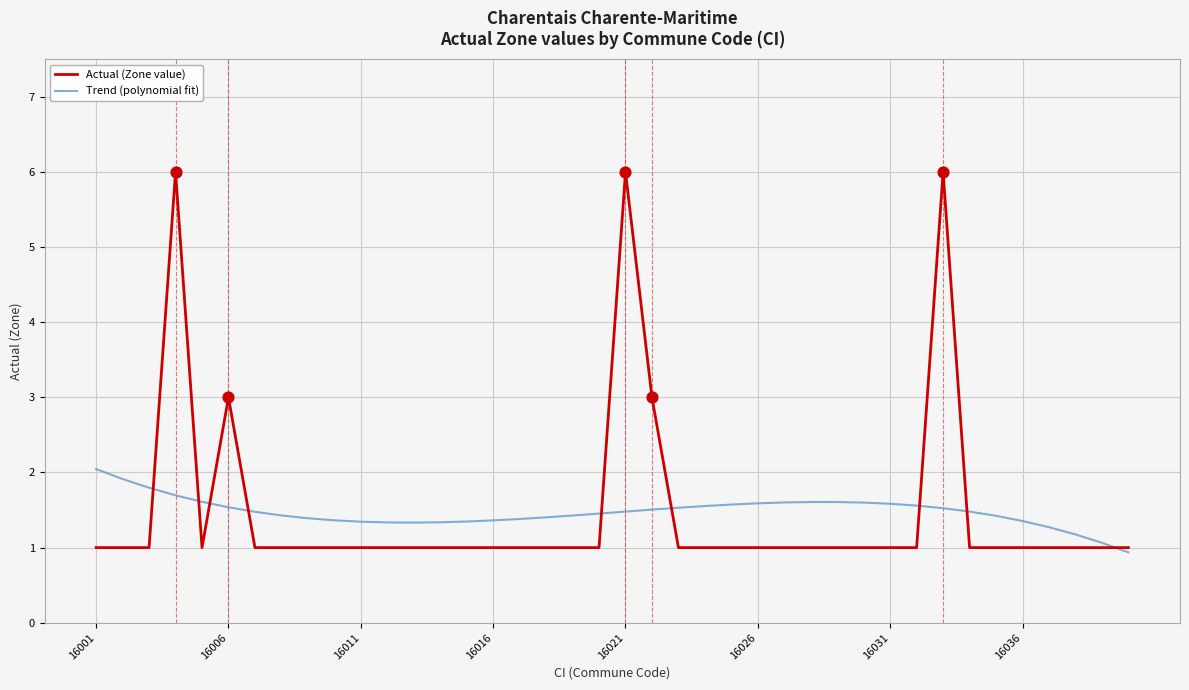

What is the greatest value displayed?

6.0